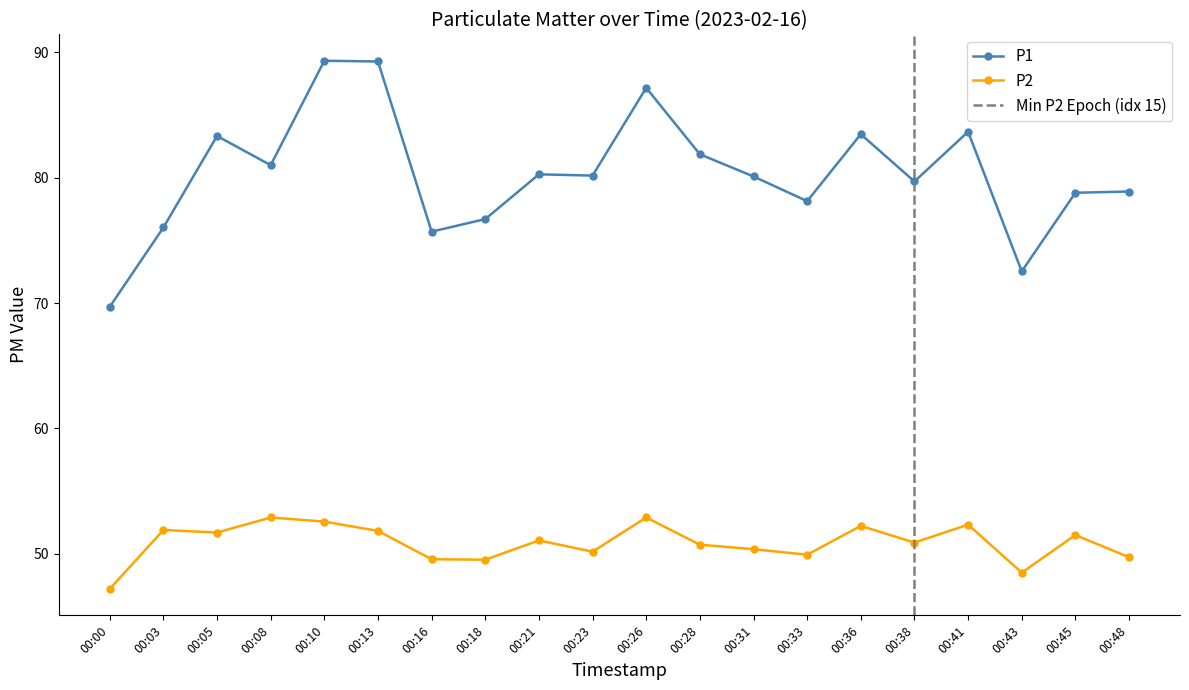

What is the lowest value of the P2 series?

47.2